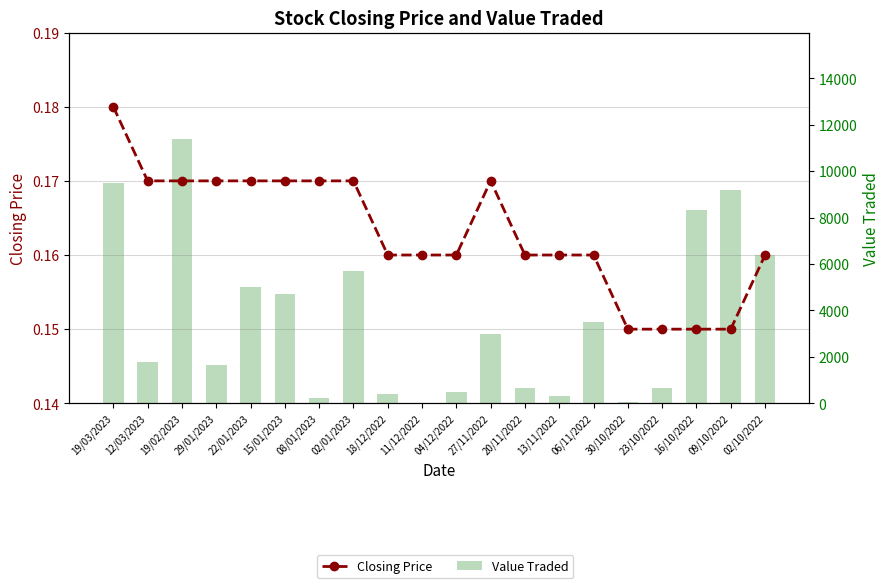

At which label does Value Traded reach its peak?

19/02/2023